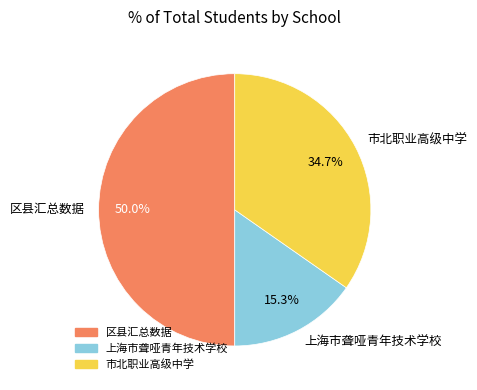

Approximately how many times larger is the value at 上海市聋哑青年技术学校 compared to 区县汇总数据?

0.3